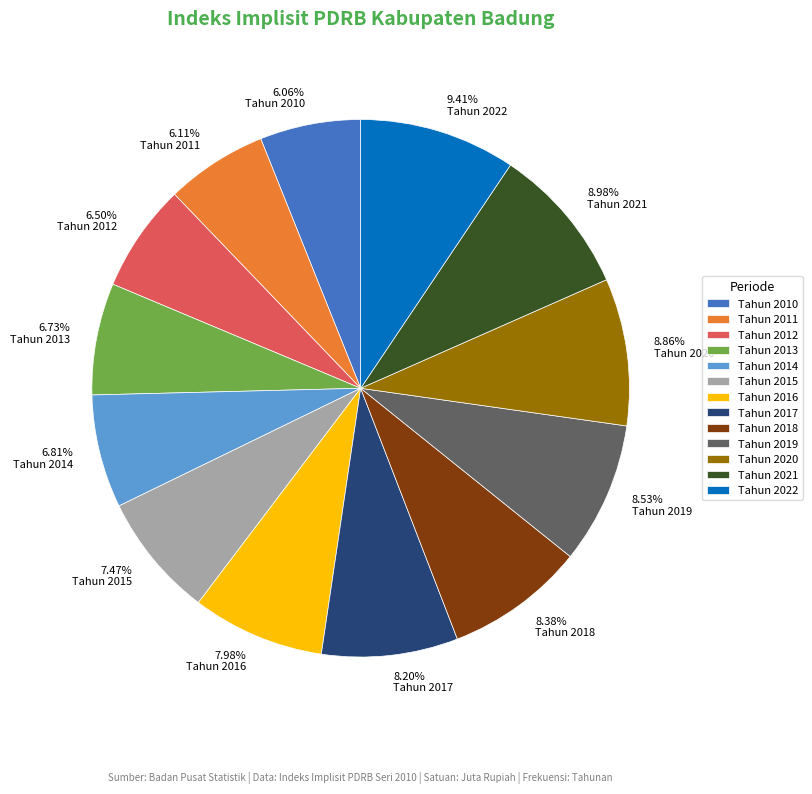

Is Tahun 2019 the majority of the pie?

No